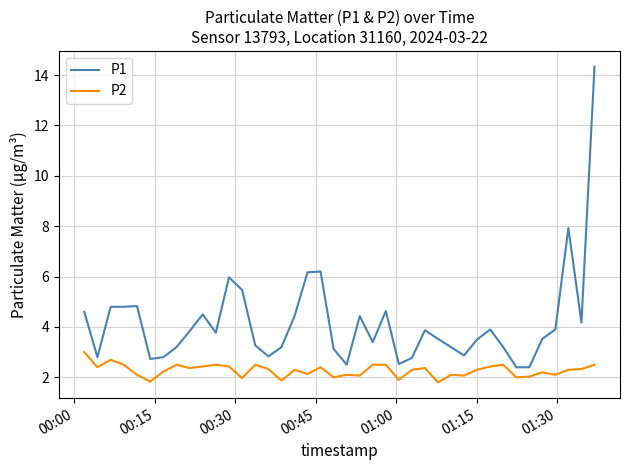

How many values in the P1 series exceed 3?

30